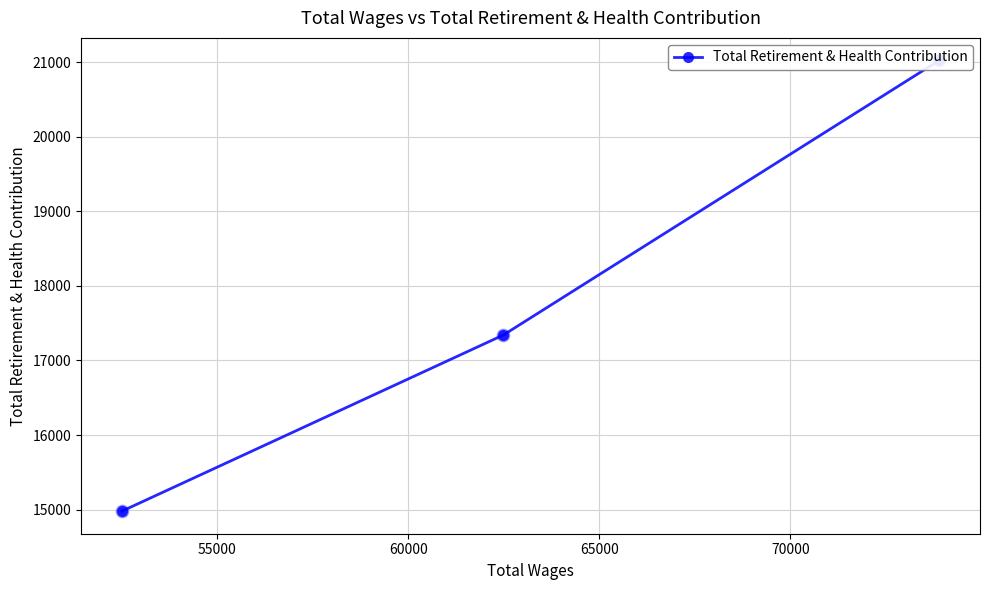

What is the ratio of the value at 55000 to the value at 60000?

1.2